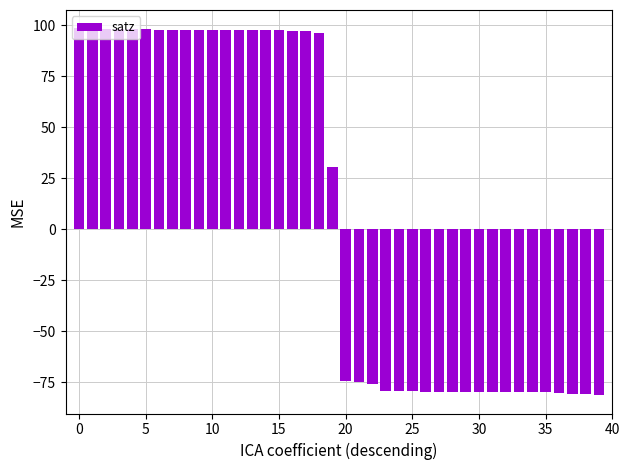

How many values exceed 30?

20